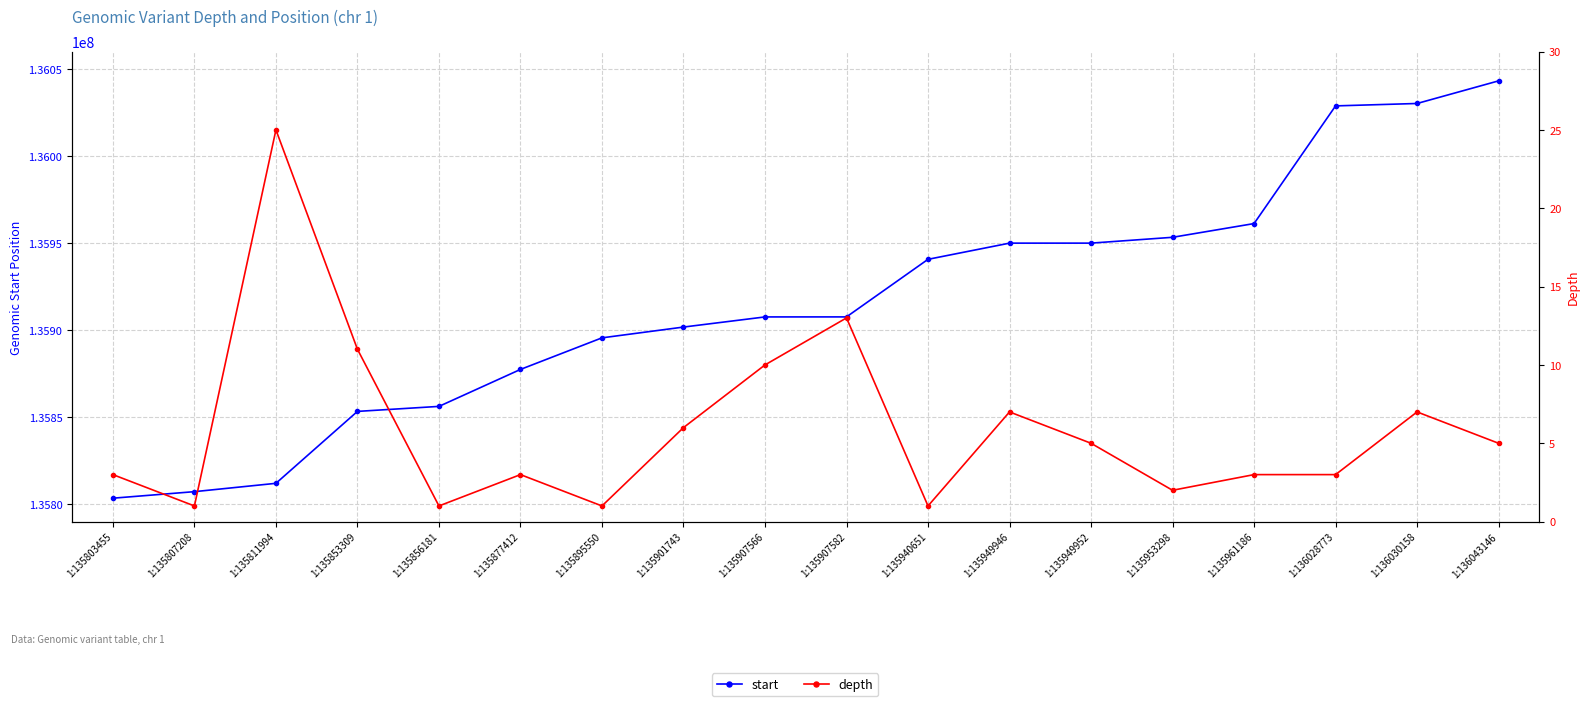

What is the greatest value displayed?

136043146